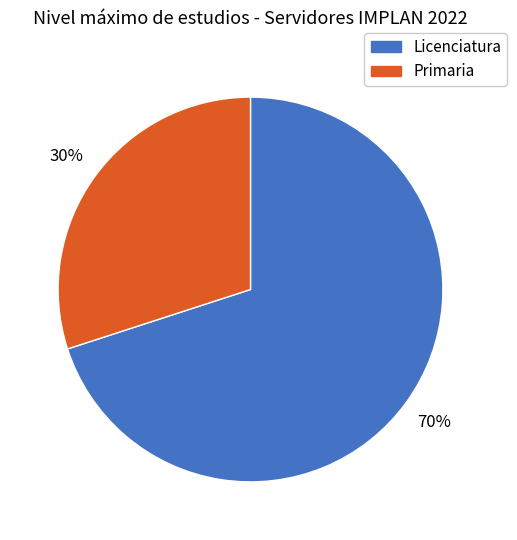

Which category has the biggest portion of the pie?

Licenciatura